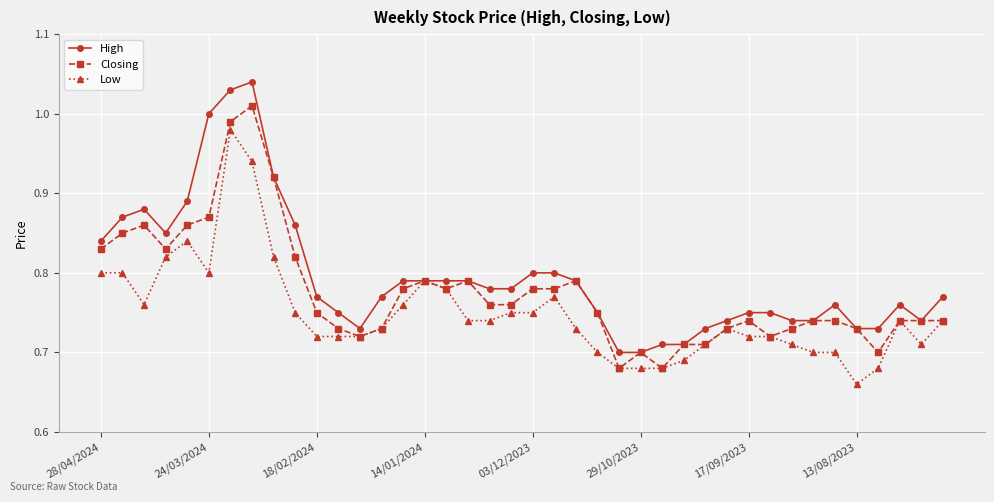

How many lines are shown in the chart?

3